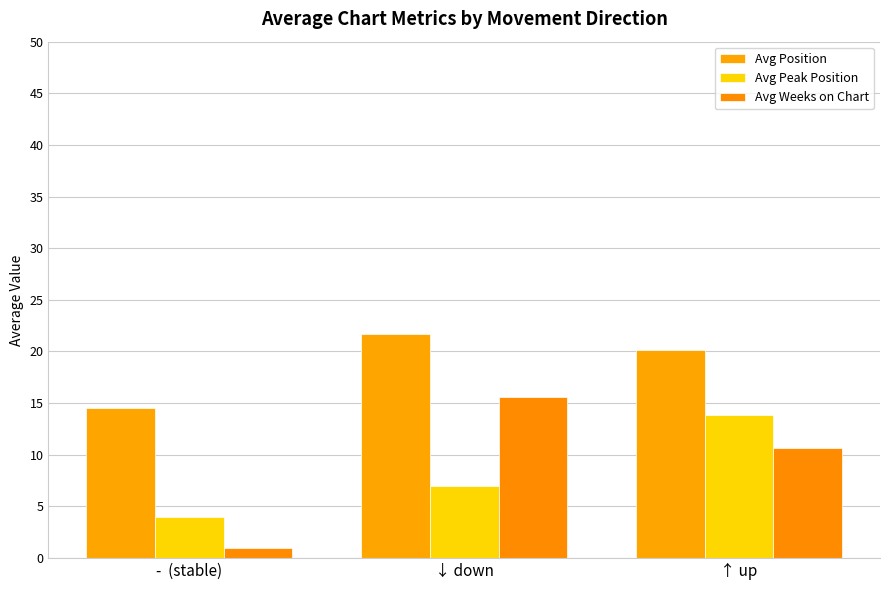

List the series in order of their peak value, lowest first.

Avg Peak Position, Avg Weeks on Chart, Avg Position